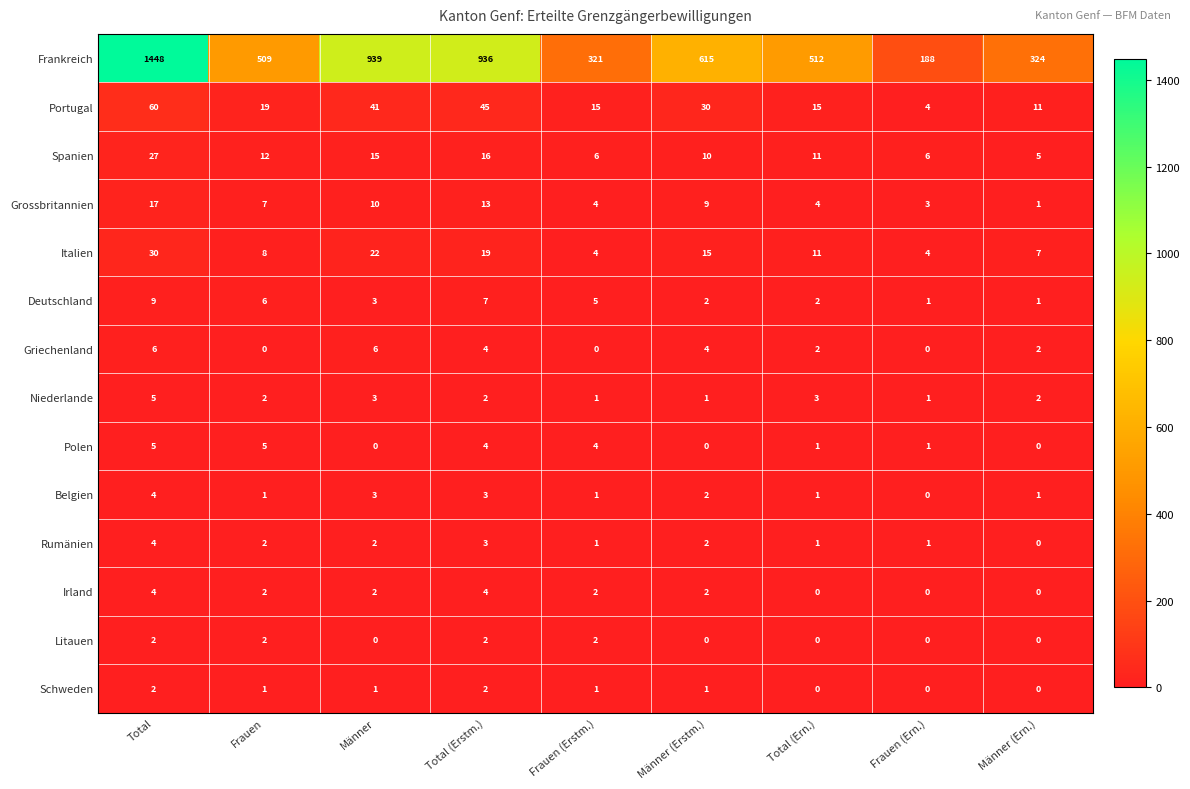

Which series has the largest range (max minus min)?

Frankreich